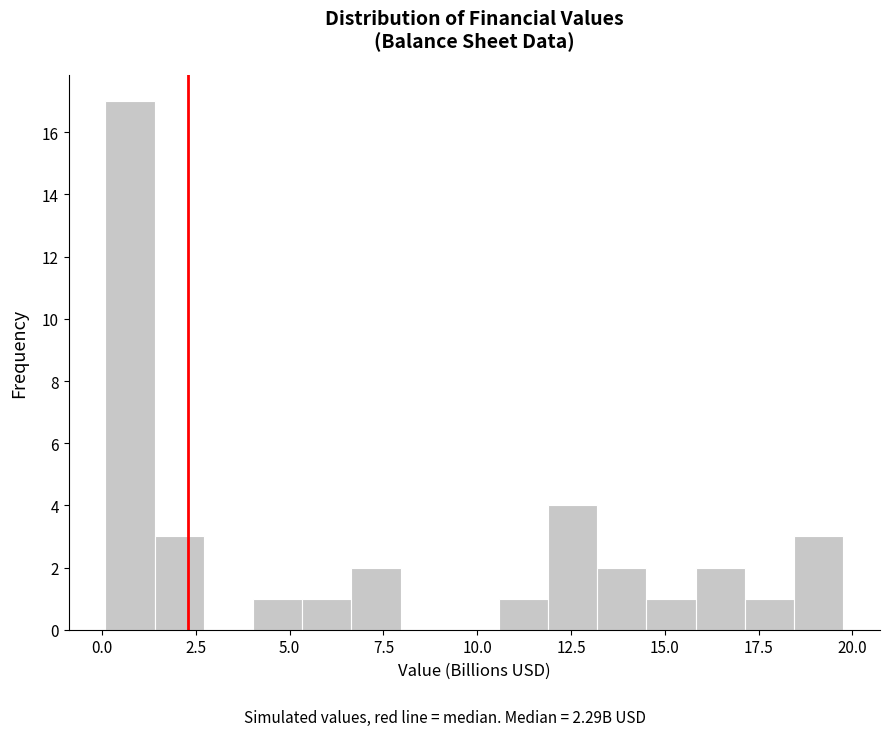

Around what value on the x-axis is the tallest bar? Give the approximate position of its centre, as read against the axis.

0.5